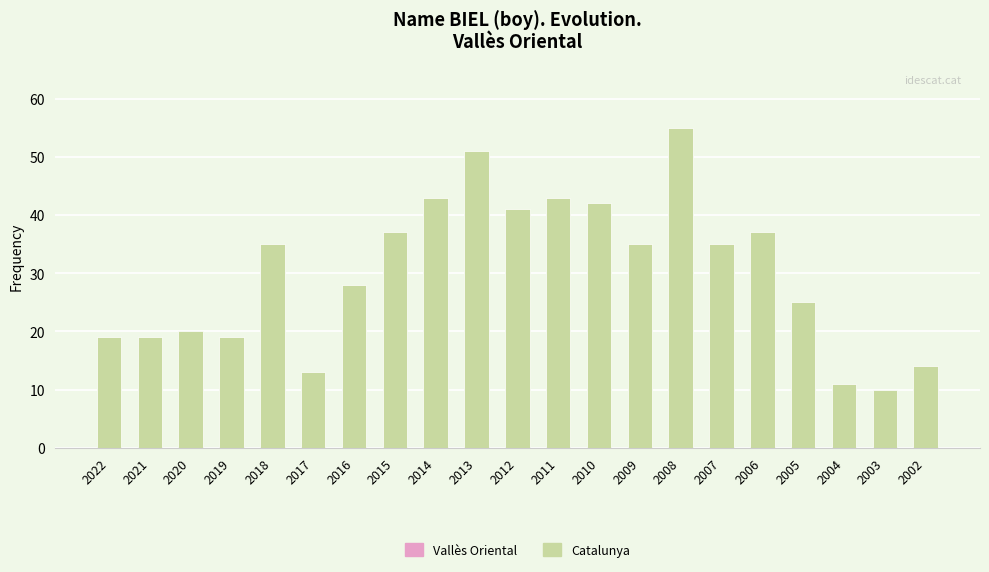

True or false: the data shows 3 at 2003.

False